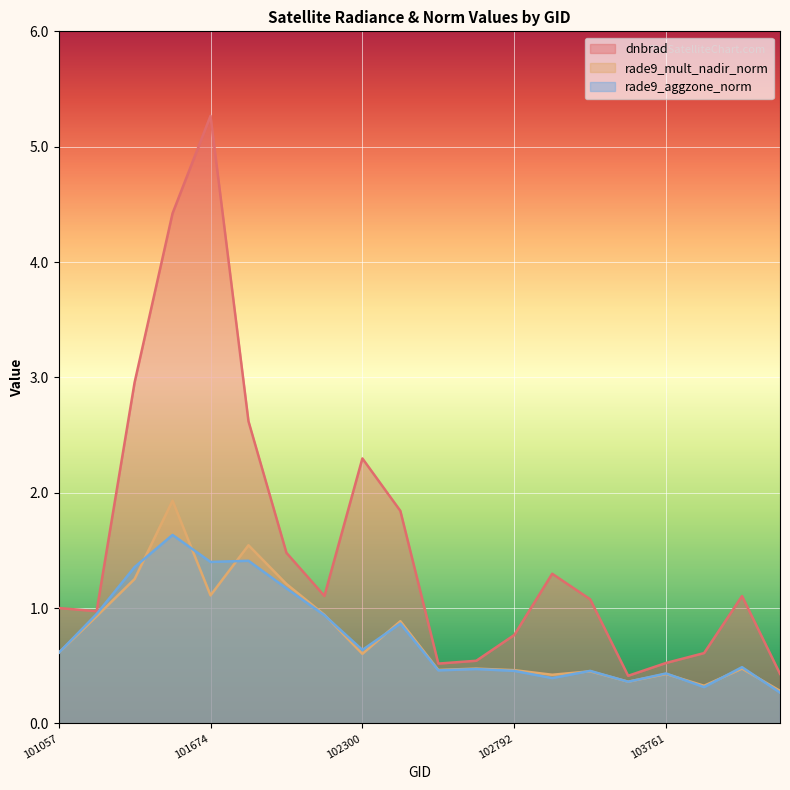

What are all the series names shown in the legend?

dnbrad, rade9_mult_nadir_norm, rade9_aggzone_norm